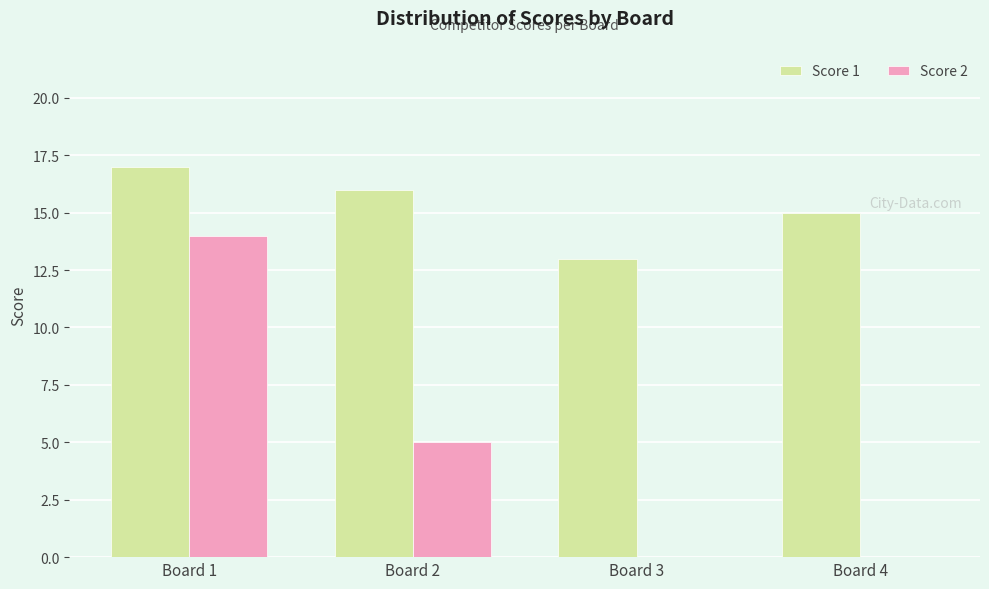

Where is Score 2 nearest to the value 7?

Board 2